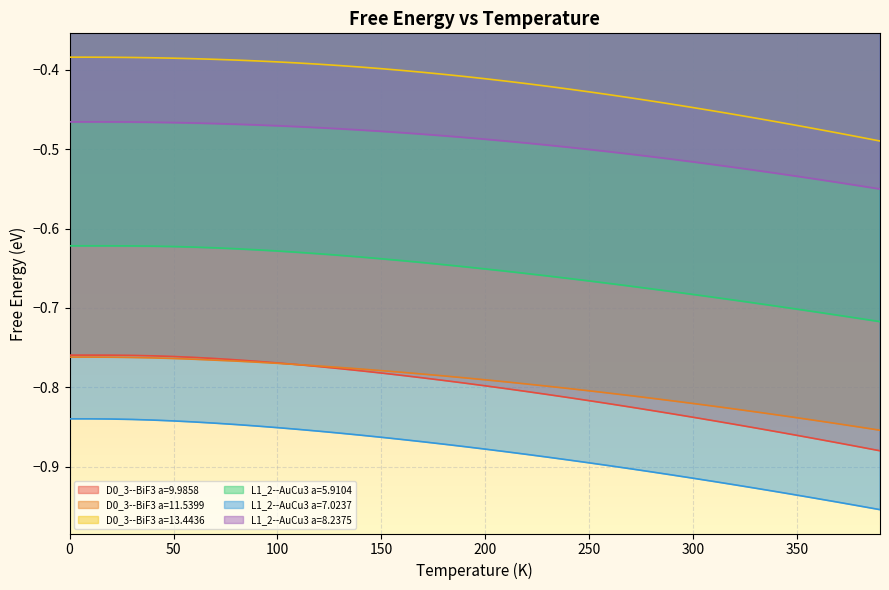

What is the minimum value for D0_3--BiF3 a=13.4436?

-0.5